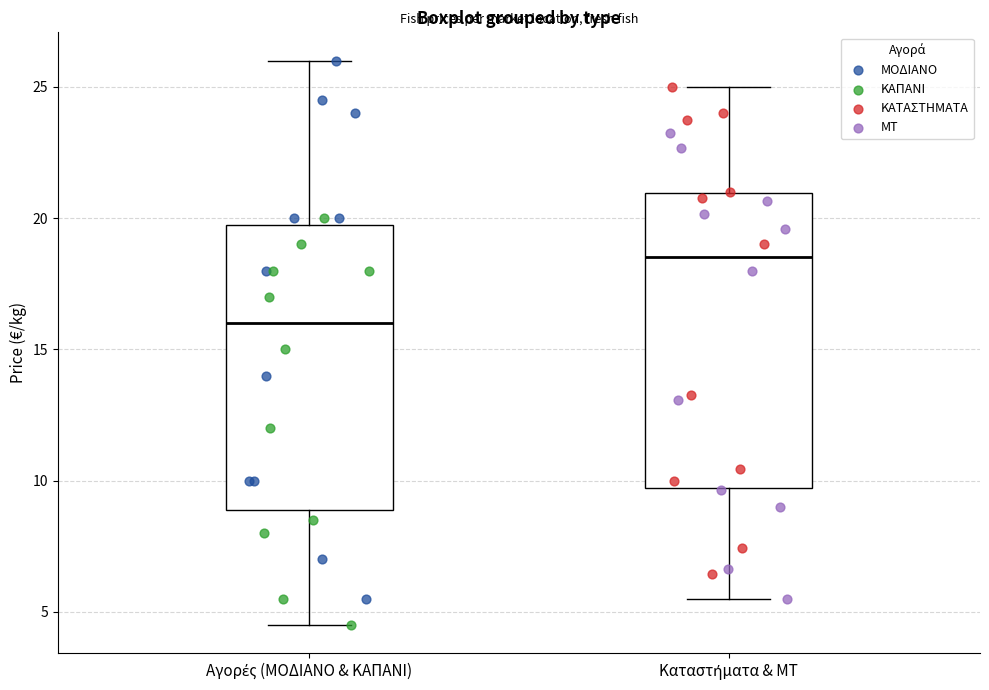

Reading left to right, read every box against the y-axis: the position of its median line, the range the box covers, and the ends of its whiskers. The values are not printed on the chart, so give them approximately, as read against the axis.

Αγορές (ΜΟΔΙΑΝΟ & ΚΑΠΑΝΙ): median 16.0, box 9.0 to 20.0, whiskers 4.5 to 26.0
Καταστήματα & ΜΤ: median 18.5, box 9.5 to 21.0, whiskers 5.5 to 25.0